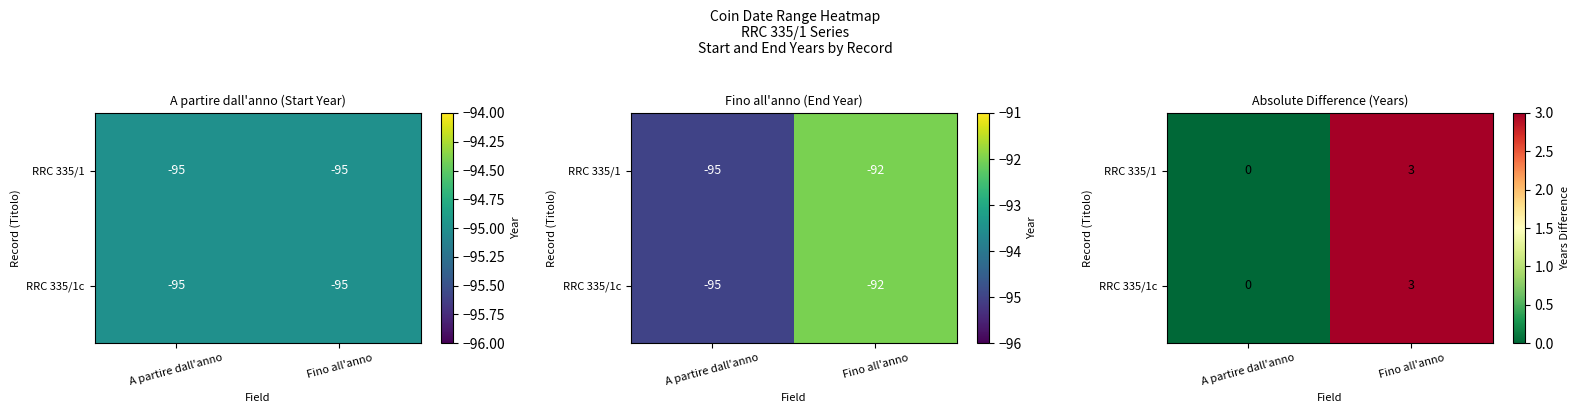

What is the difference between the maximum and minimum values in the RRC 335/1c series?

3